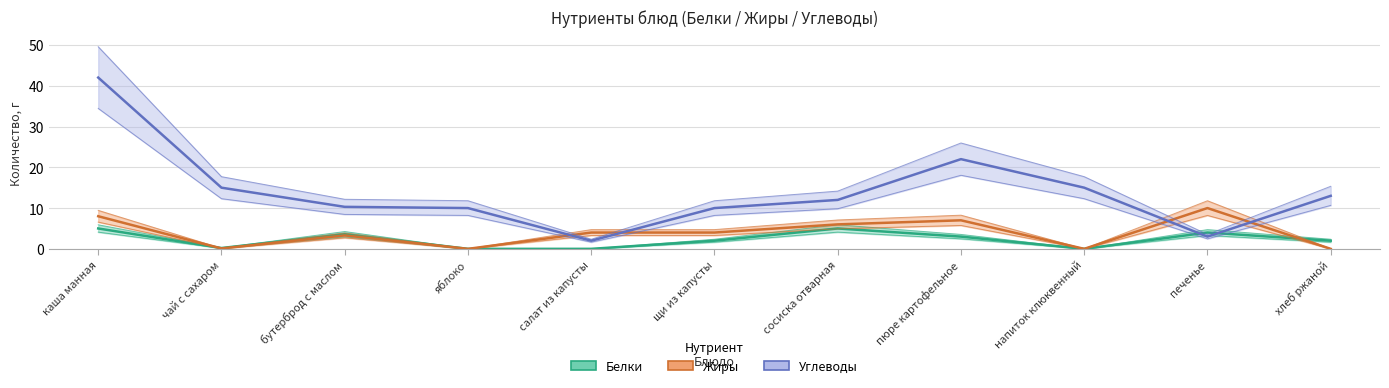

The Углеводы series shows 3.7 at чай с сахаром. True or false?

False